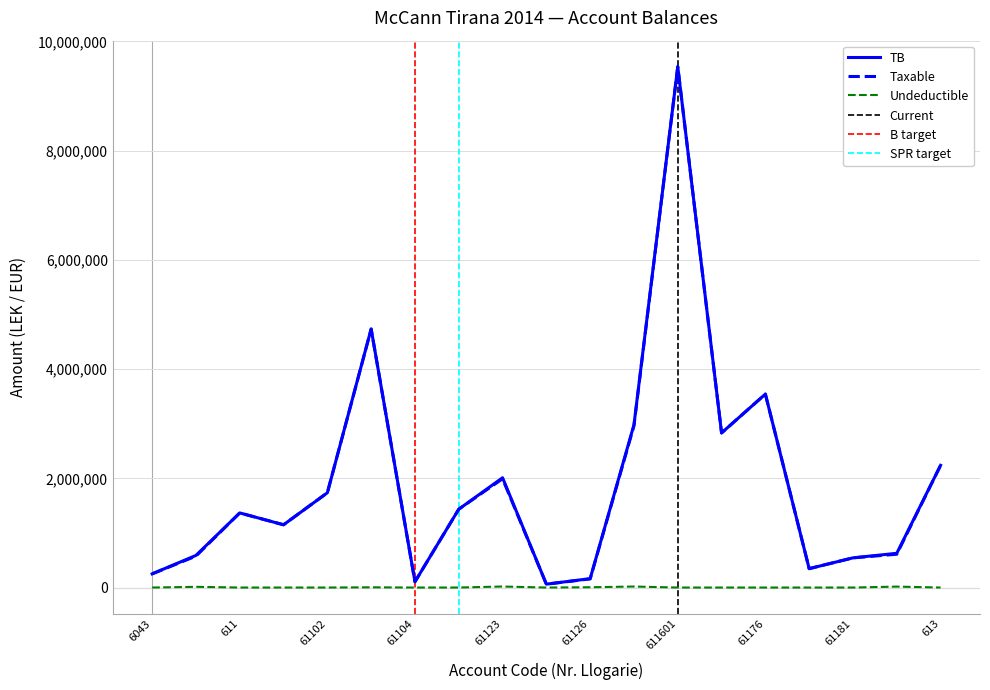

True or false: Taxable and TB cross at least once.

False